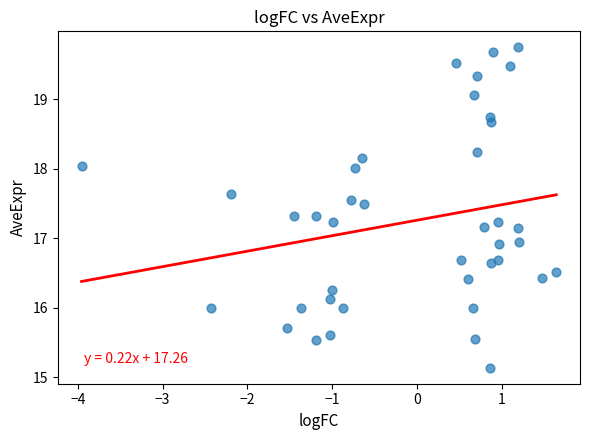

What is the range of X values (max minus min)?

5.6